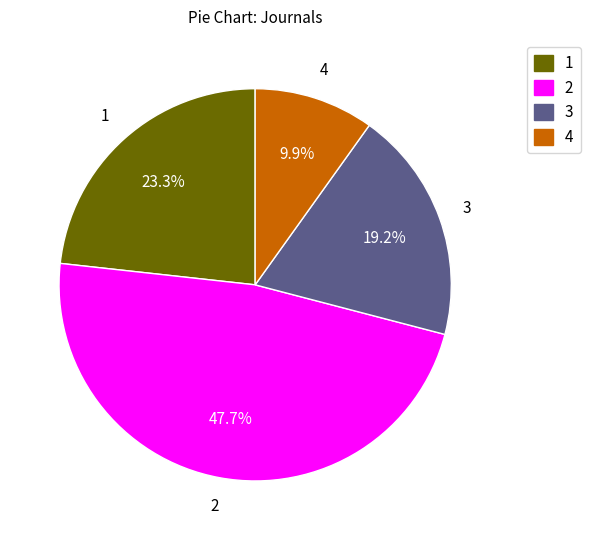

Do 4 and 2 together represent more than half of the pie?

Yes